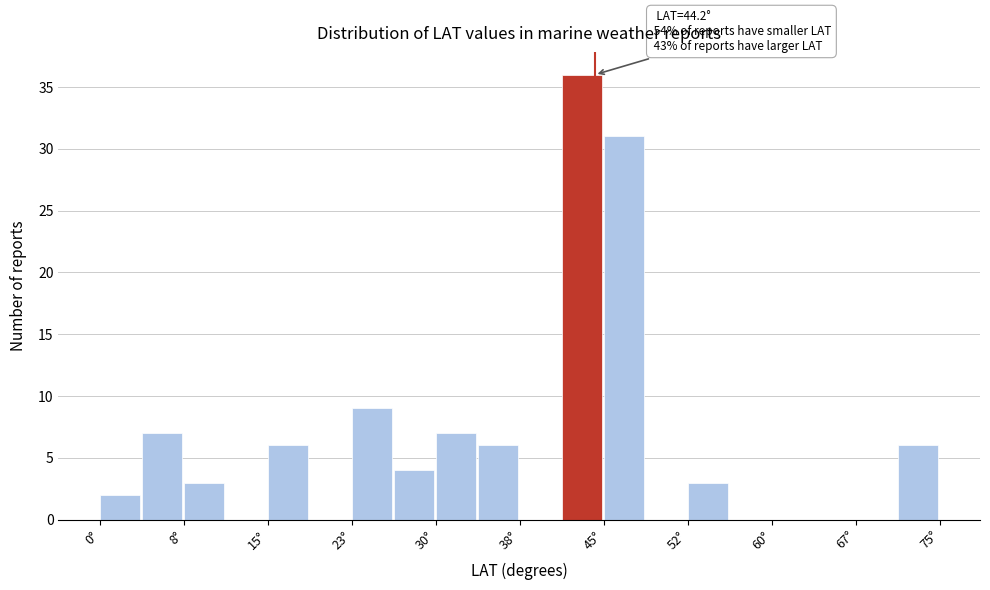

Around what value on the x-axis is the tallest bar? Give the approximate position of its centre, as read against the axis.

43